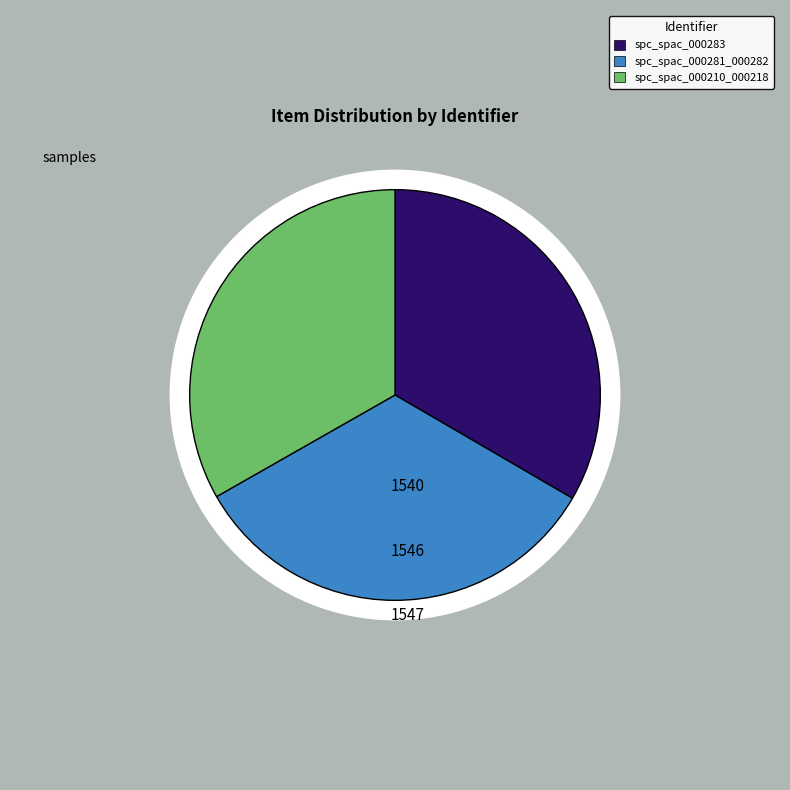

Count the number of slices in the pie.

3